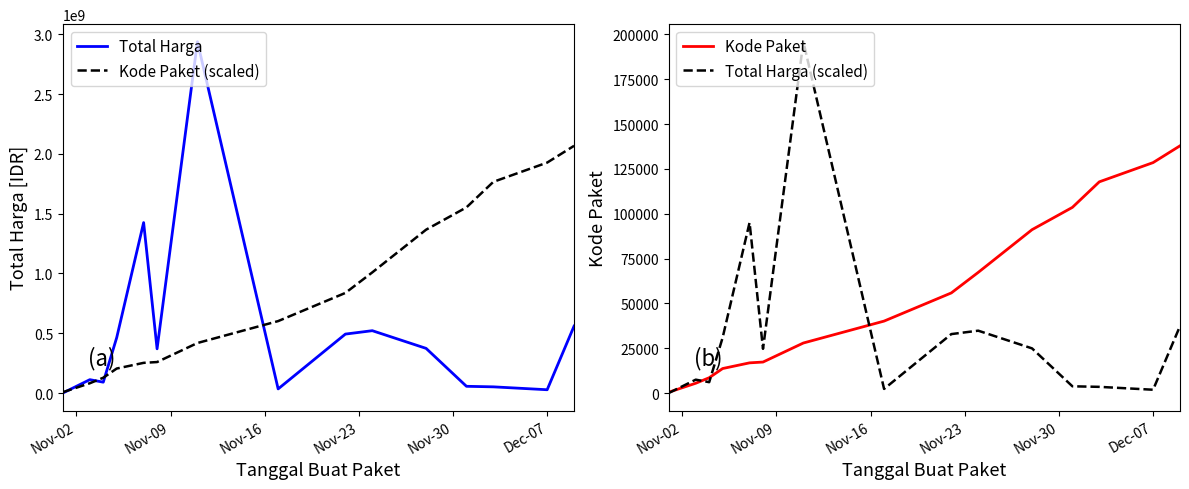

What is the maximum value for Total Harga?

2938963240